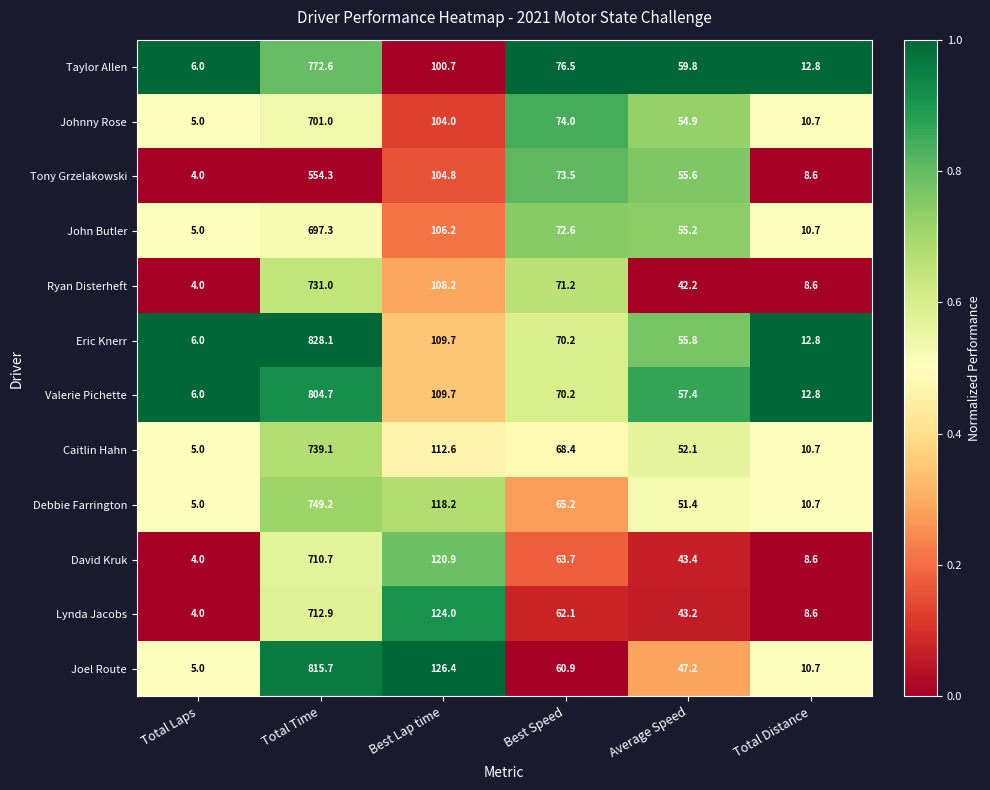

How many data points does each series have?

6